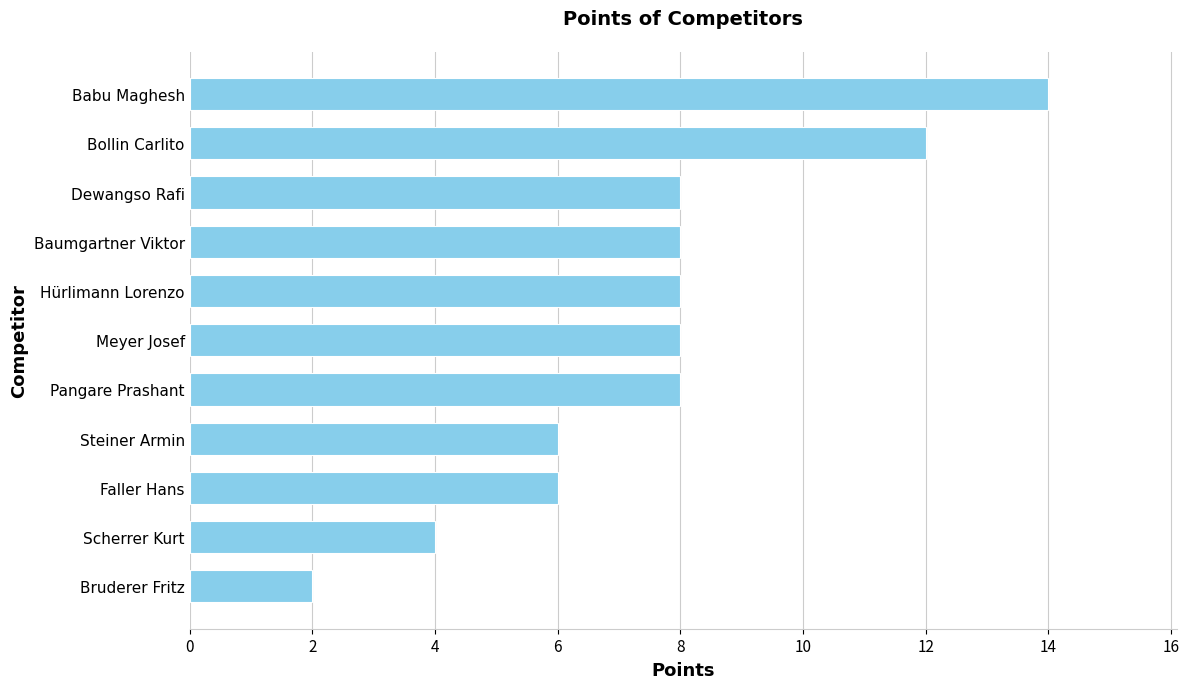

Which label corresponds to the smallest value in the chart?

Bruderer Fritz